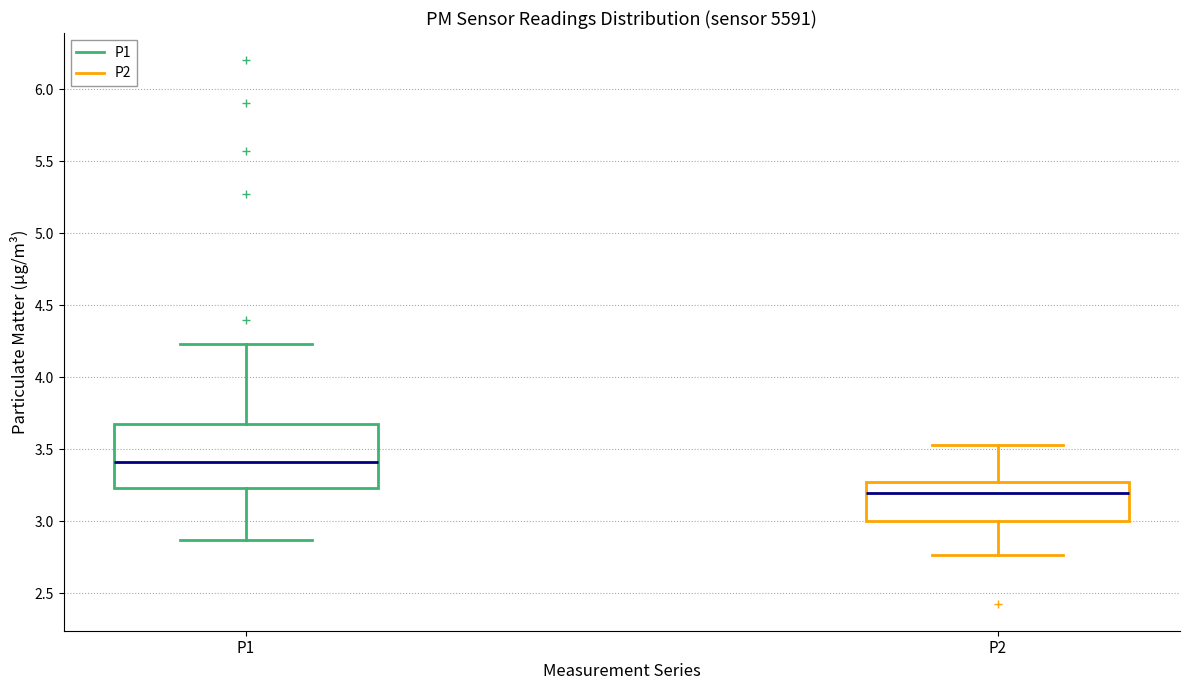

Comparing the boxes themselves (not the whiskers), which one is the tallest?

P1